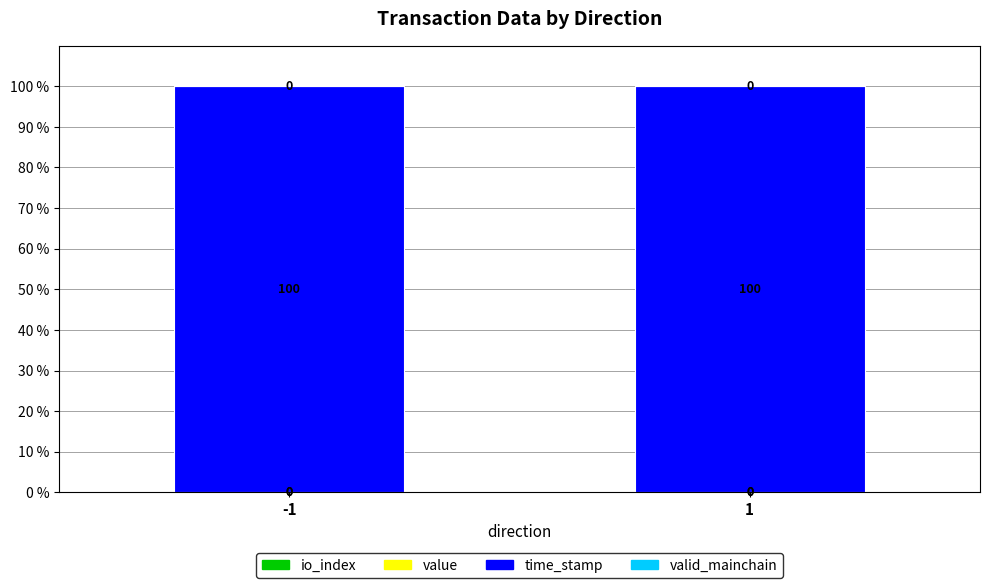

Count the number of categories in the chart.

2